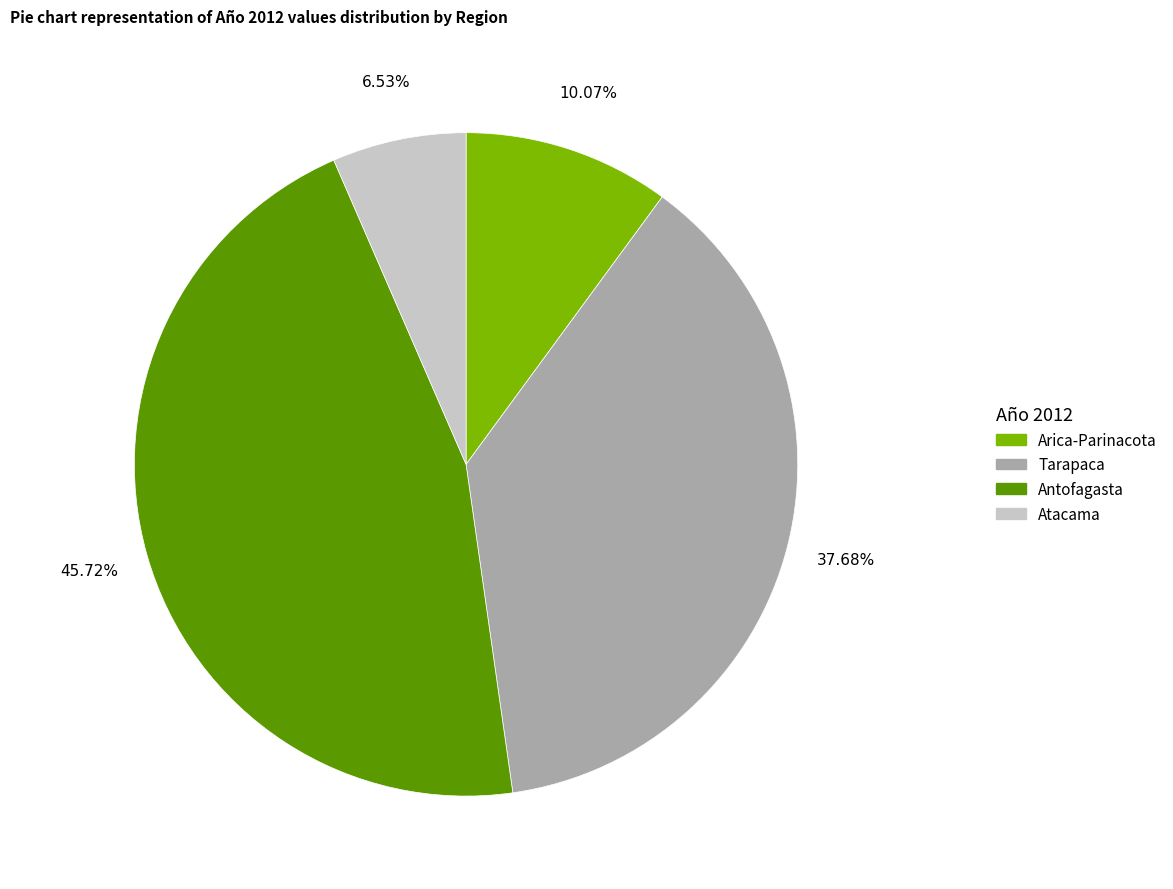

How many segments does this pie chart have?

4